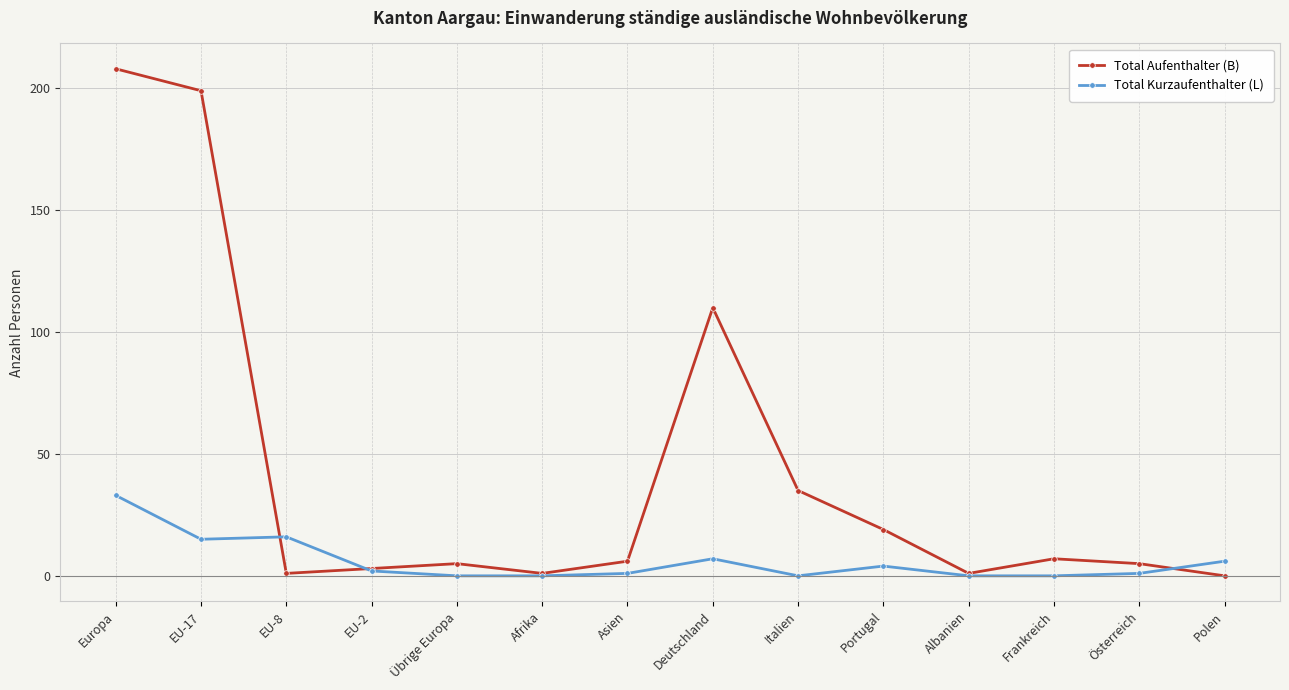

What is the sum of all Total Kurzaufenthalter (L) values?

85